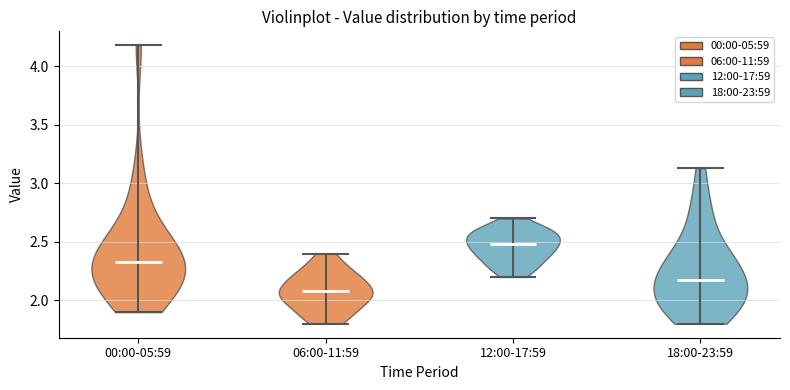

Reading left to right, read every violin against the y-axis: where its median line is, and the lowest and highest points it reaches. The values are not printed on the chart, so give them approximately, as read against the axis.

00:00-05:59: median line 2.35, lowest point 1.90, highest point 4.20
06:00-11:59: median line 2.10, lowest point 1.80, highest point 2.40
12:00-17:59: median line 2.50, lowest point 2.20, highest point 2.70
18:00-23:59: median line 2.20, lowest point 1.80, highest point 3.15